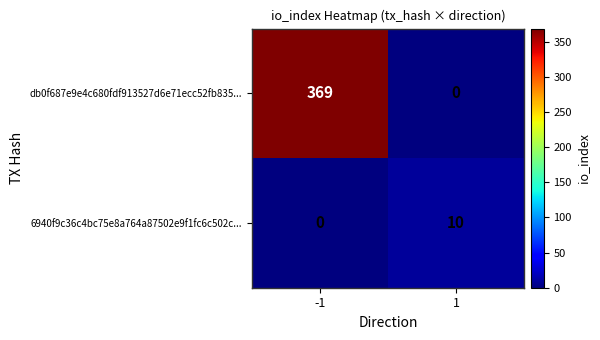

What is the maximum value shown in the chart?

369